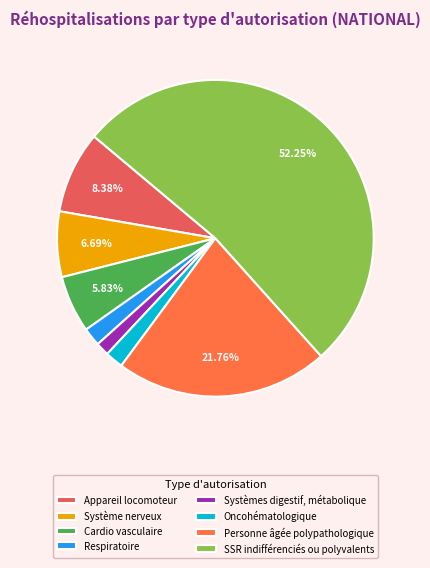

To the nearest percent, what is the average slice percentage?

12%